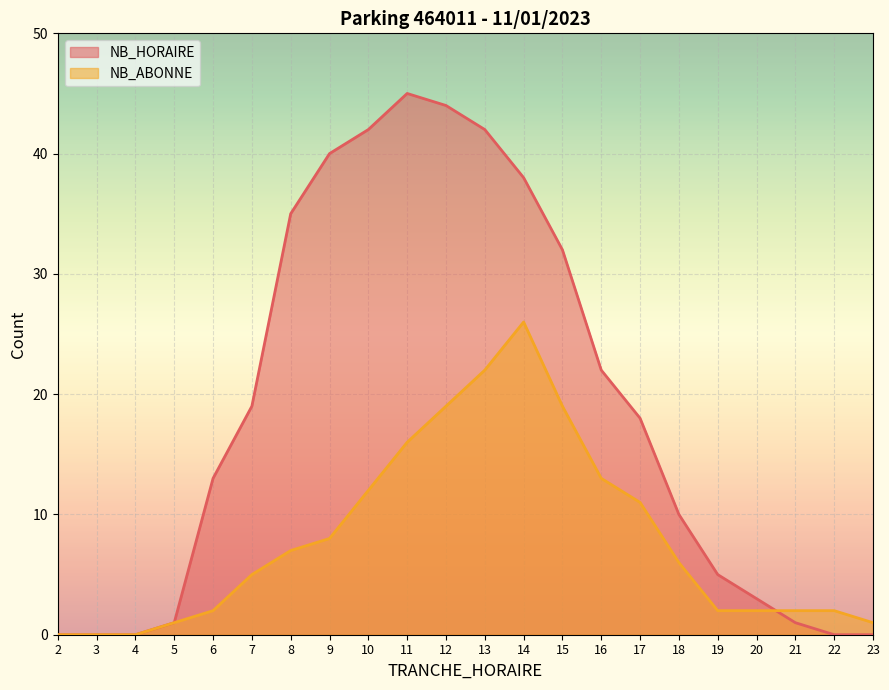

How many times do NB_ABONNE and NB_HORAIRE cross each other?

1